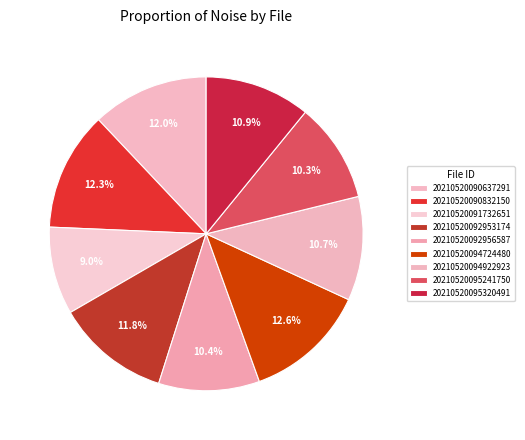

True or false: 20210520095241750 accounts for 23% of the total.

False